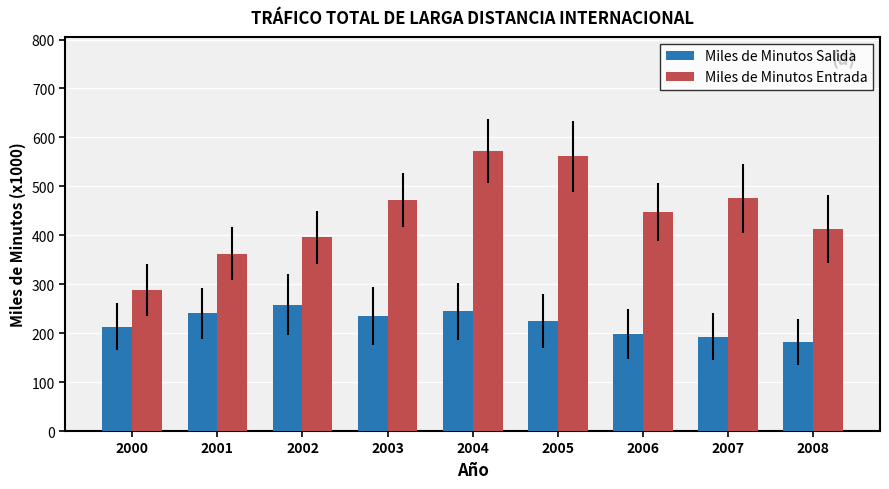

List the series in order of their overall mean, lowest first.

Miles de Minutos Salida, Miles de Minutos Entrada